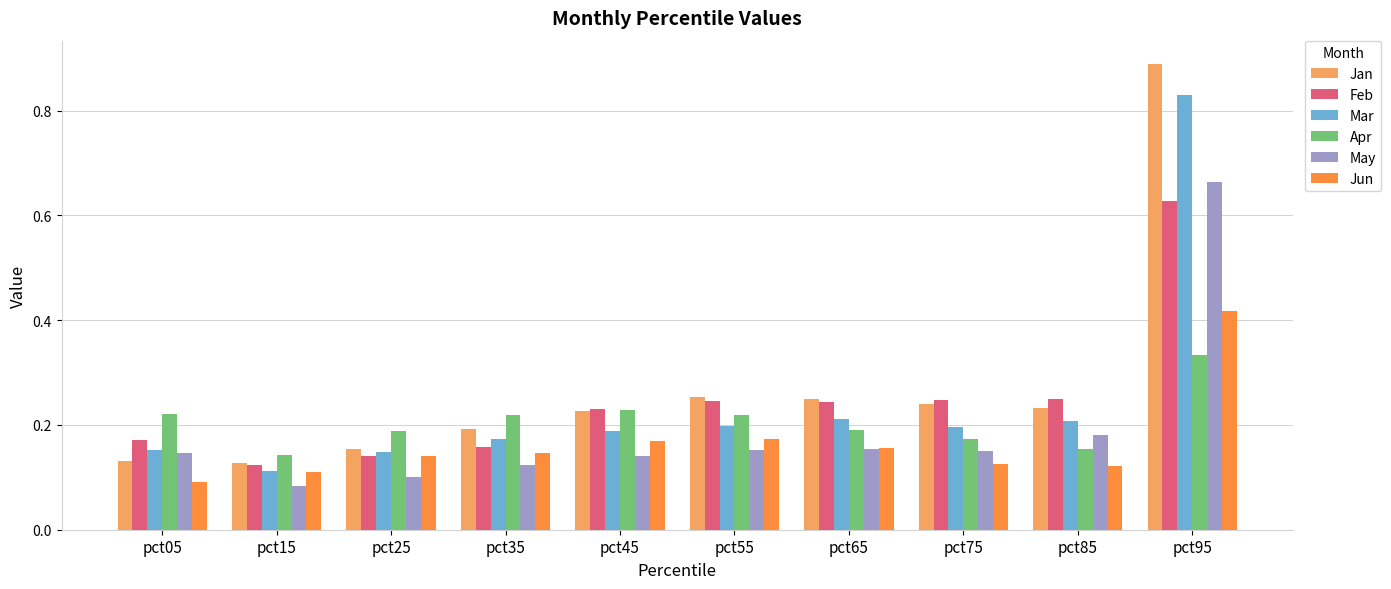

How many Mar values are between 0 and 1?

10